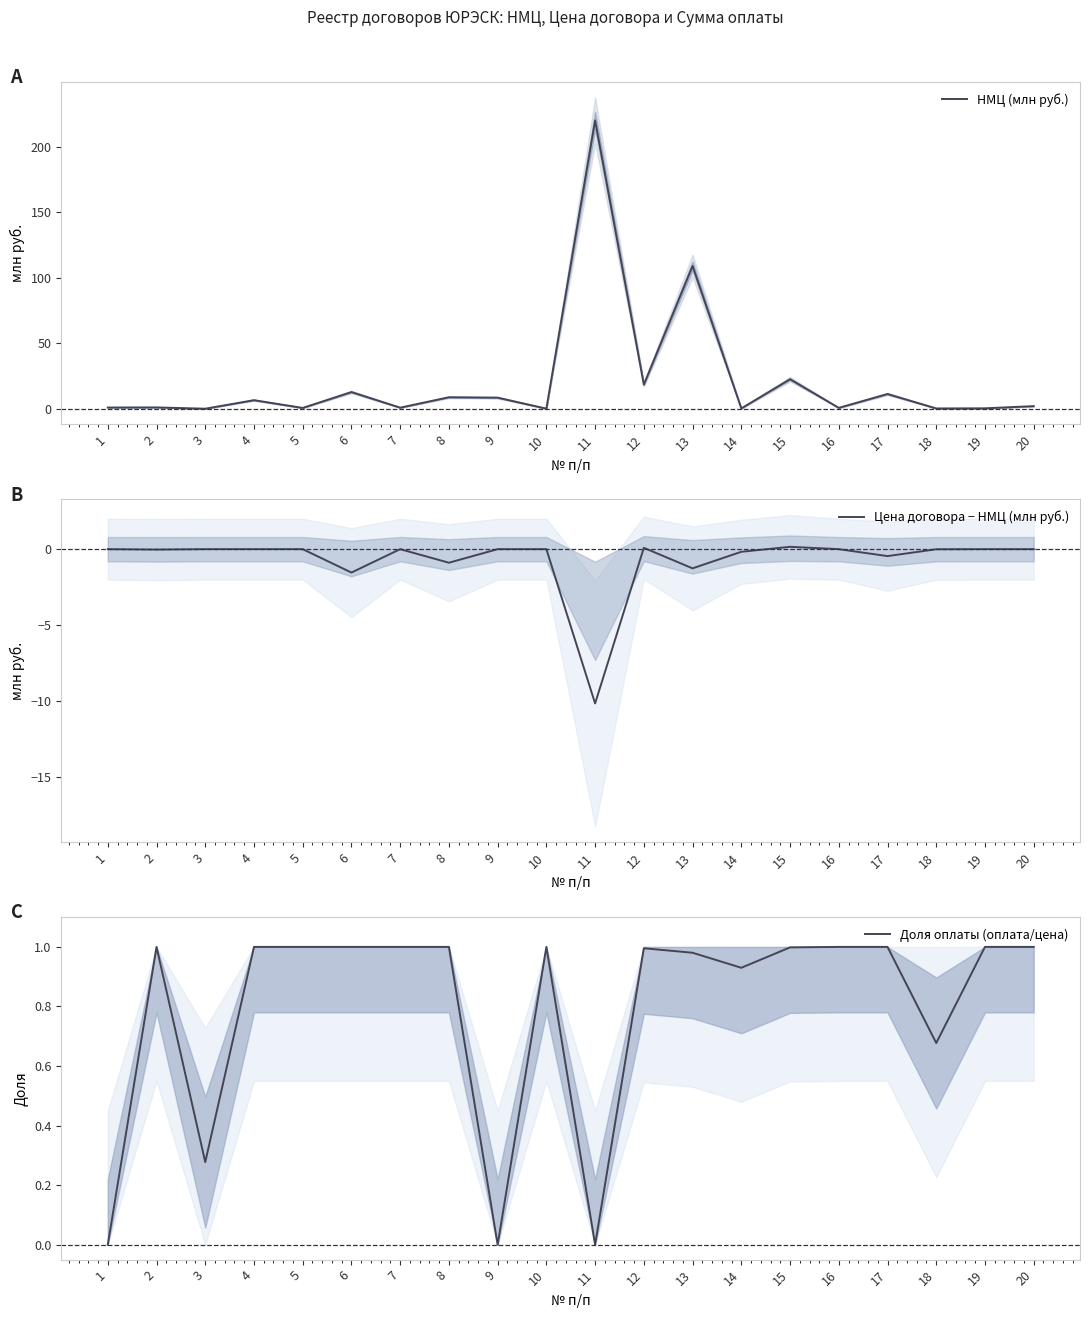

Between which two adjacent categories do Доля оплаты (оплата/цена) and НМЦ (млн руб.) first intersect?

2 and 3